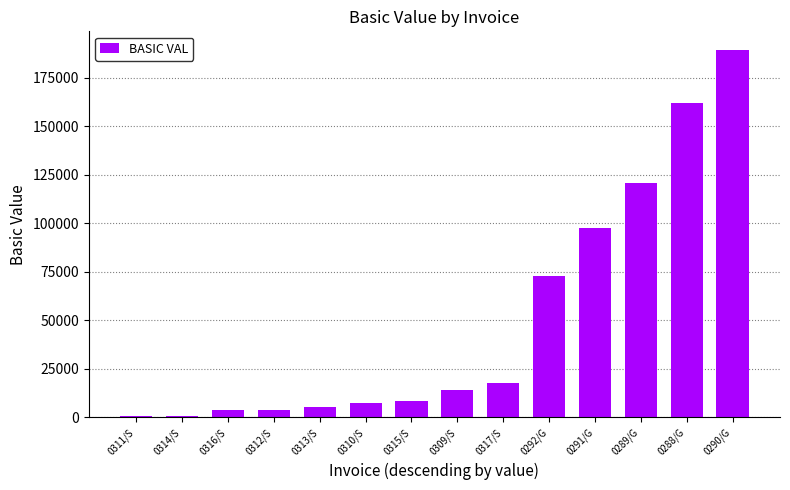

Where is the data nearest to the value 95011?

0291/G